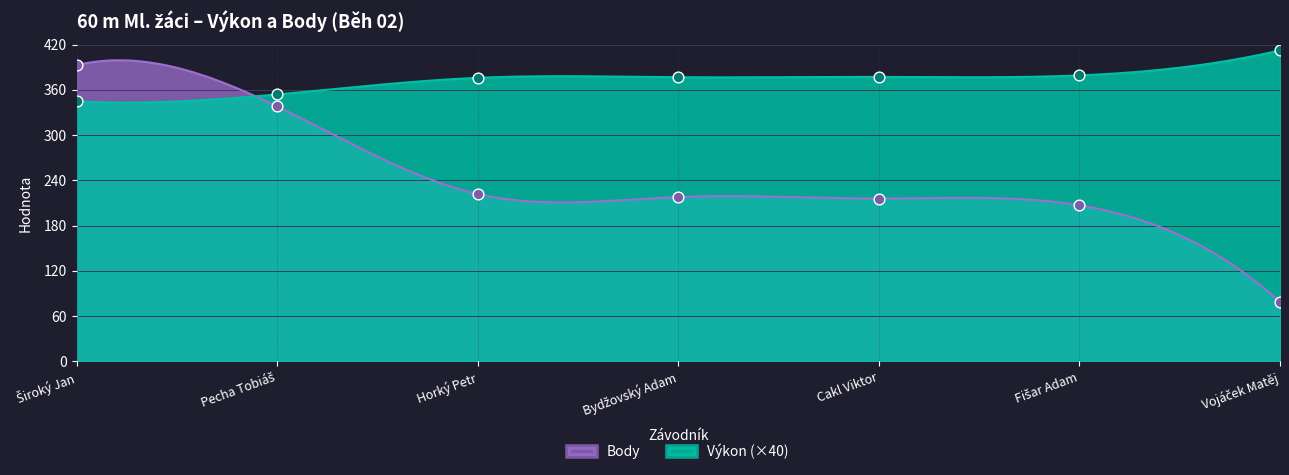

What are all the series names shown in the legend?

Výkon, Body